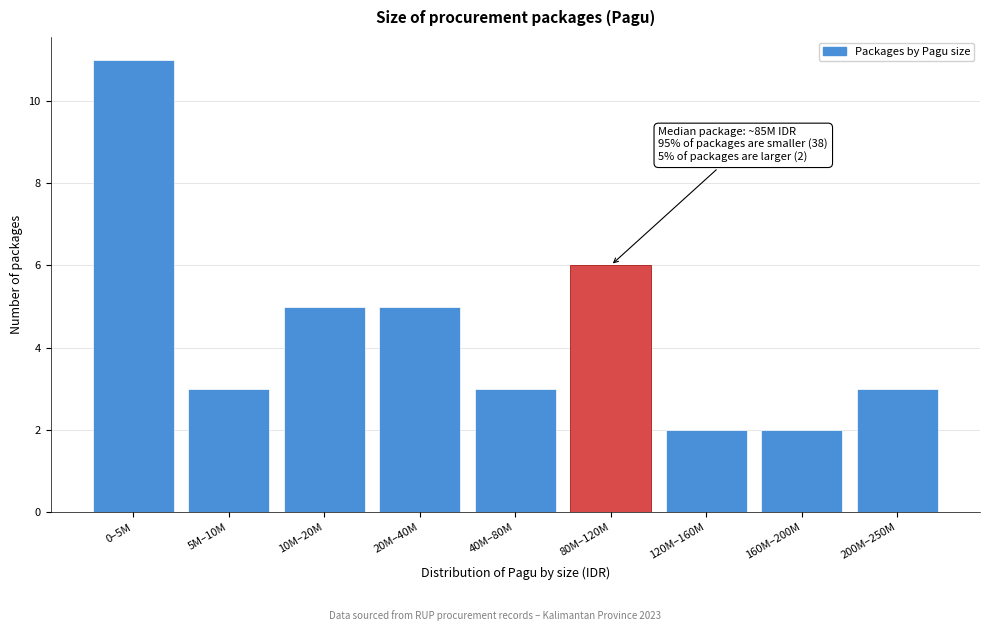

Reading right to left, what are all the values shown in this chart?

3	2	2	6	3	5	5	3	11